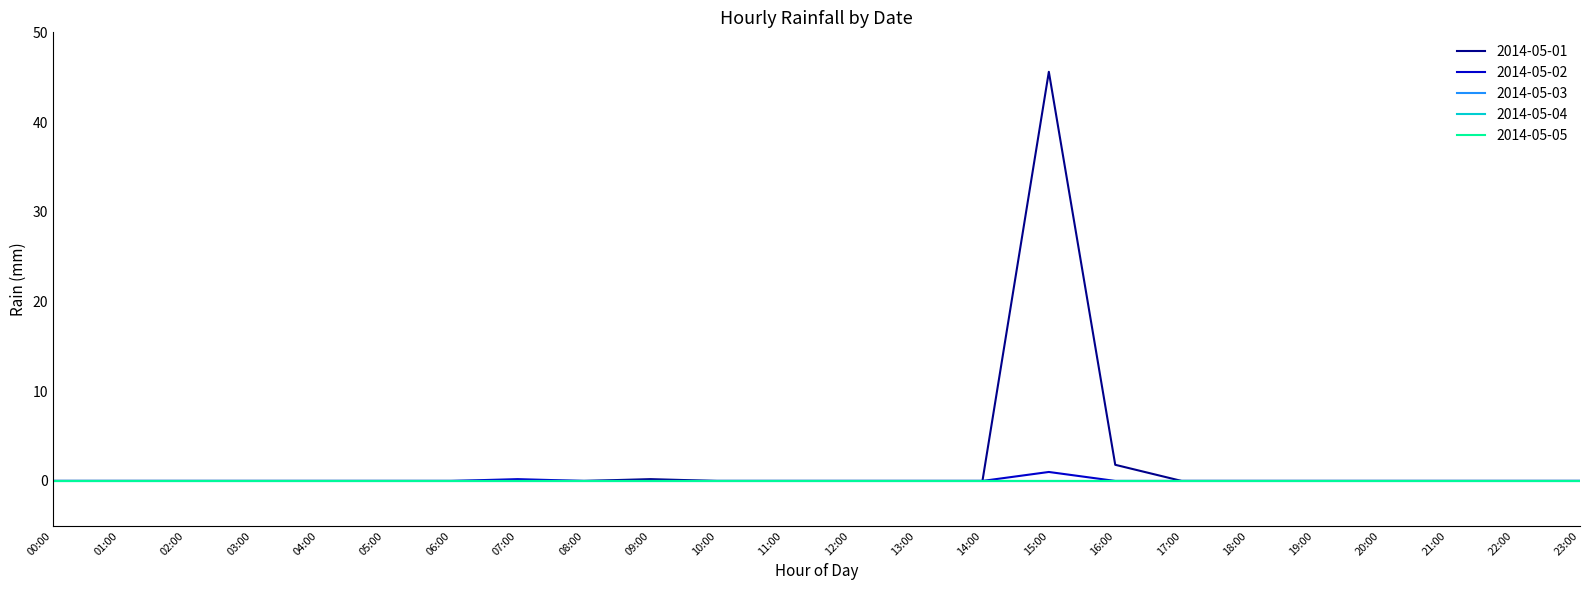

Is this an area chart (filled region under the line)?

No